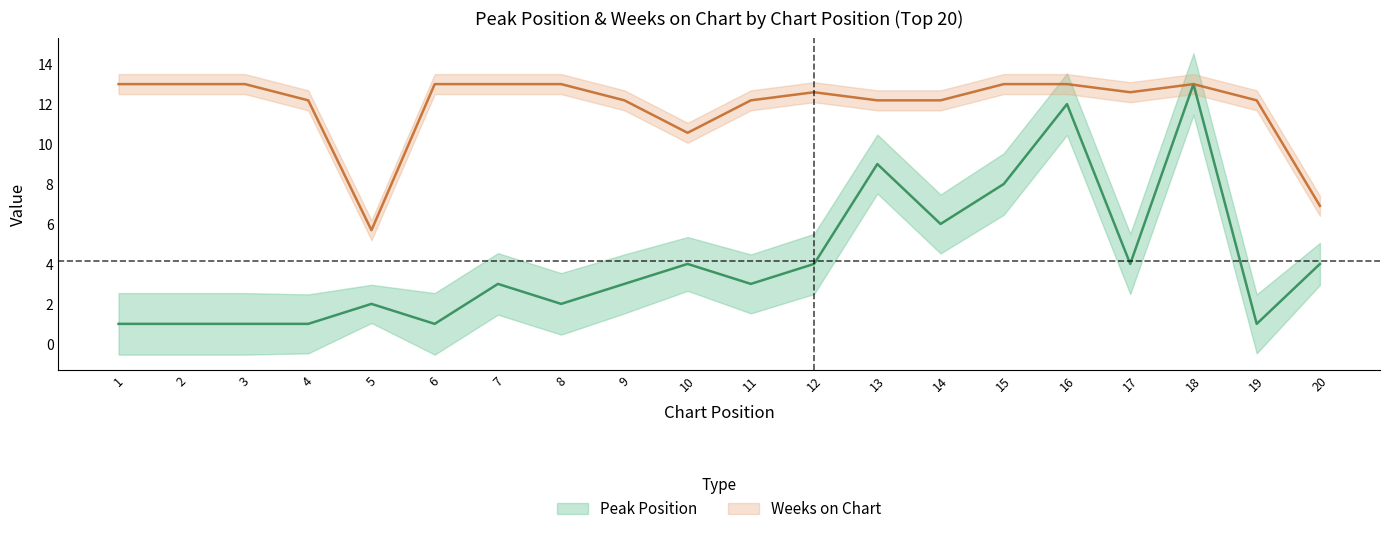

How many categories are shown in the chart?

20